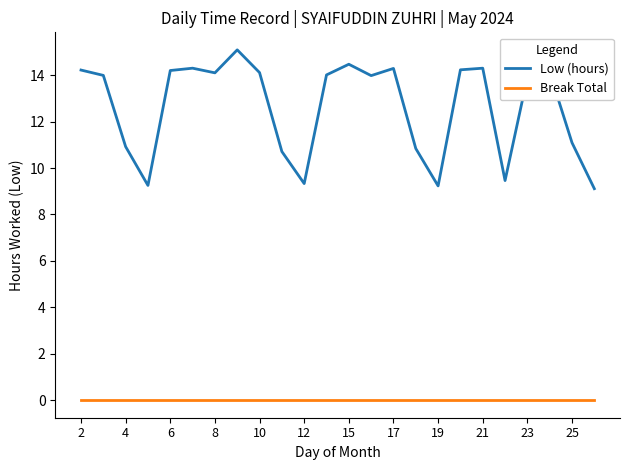

Which series has the largest total across all categories?

Low (hours)